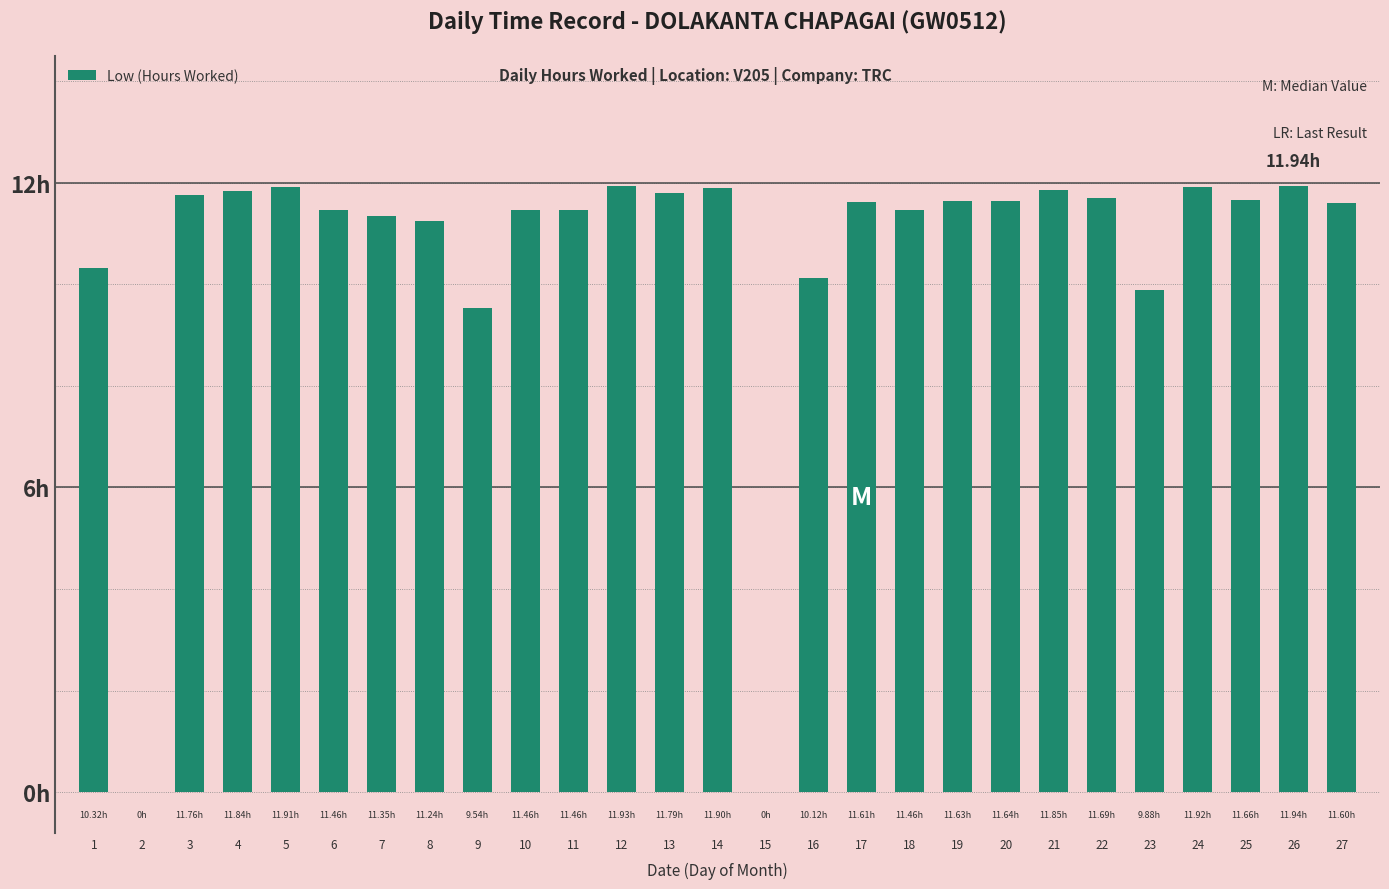

What is the difference between the maximum and minimum values?

11.9